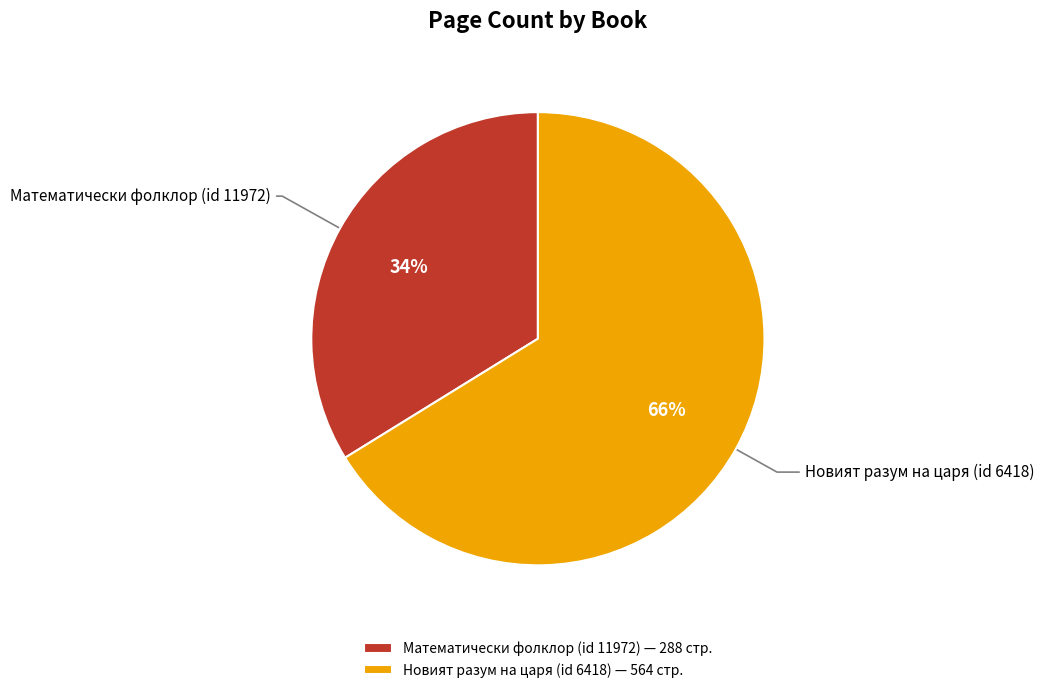

To the nearest percent, what is the combined percentage of Математически фолклор (id 11972) and Новият разум на царя (id 6418)?

100%